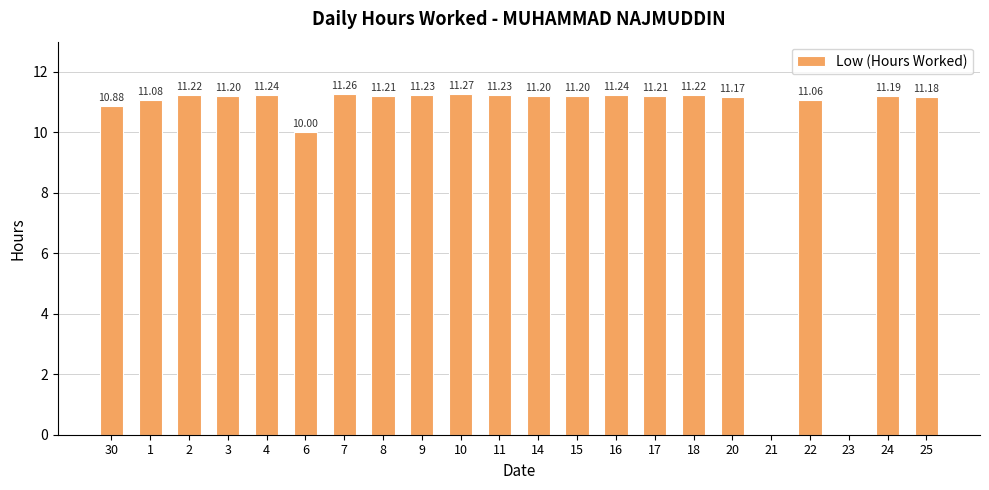

The value at 18 is 11.2. True or false?

True